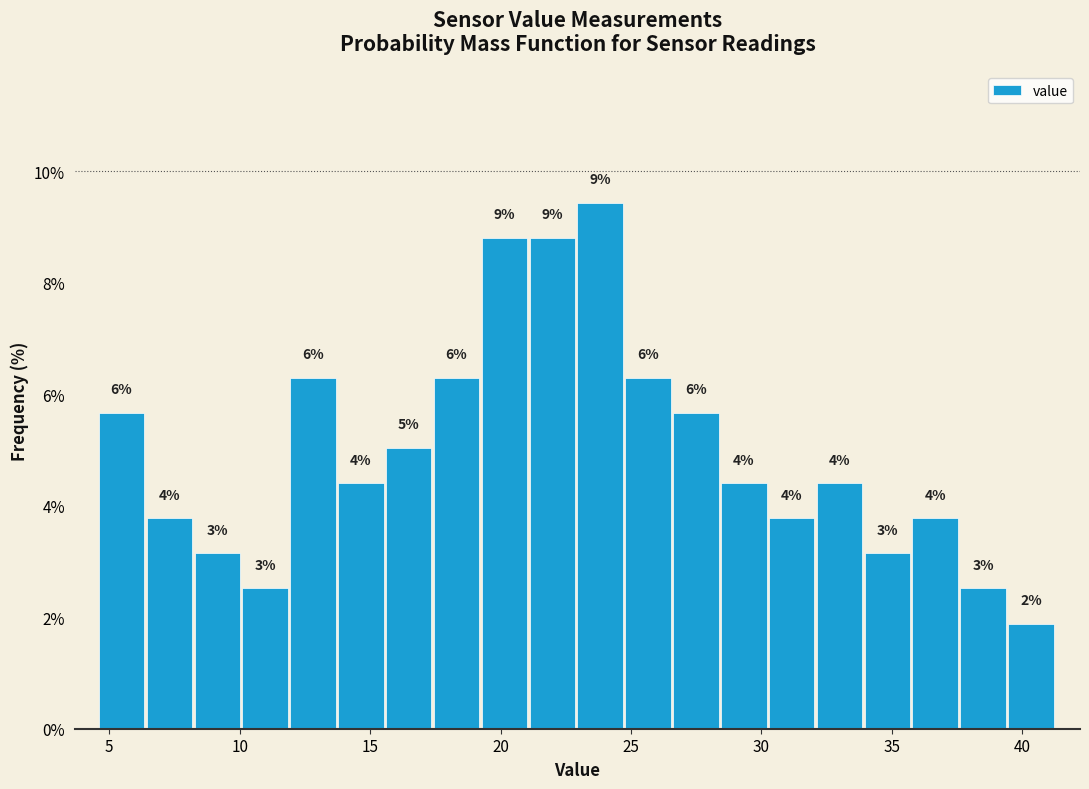

Around what value on the x-axis is the tallest bar? Give the approximate position of its centre, as read against the axis.

24.0